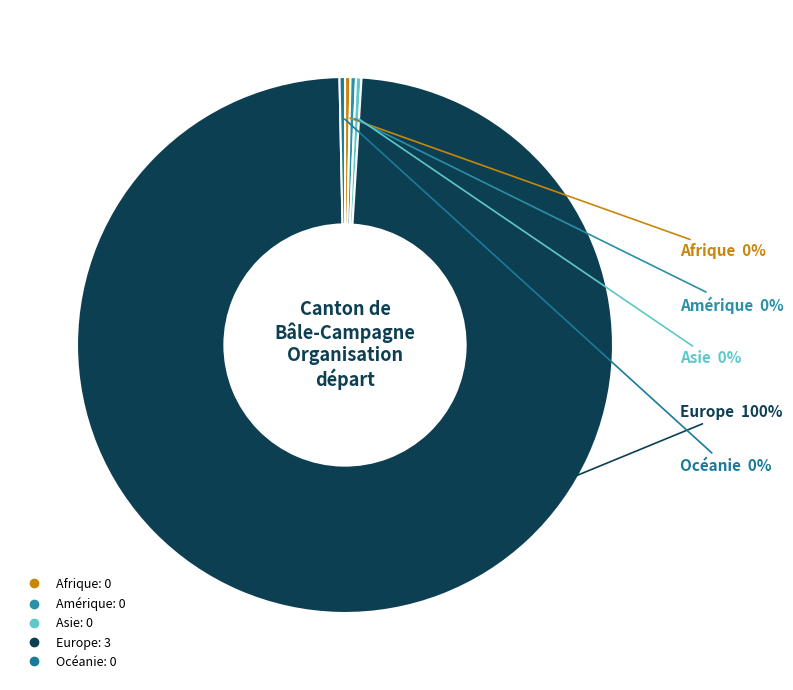

Which category has the smallest portion of the pie?

Afrique